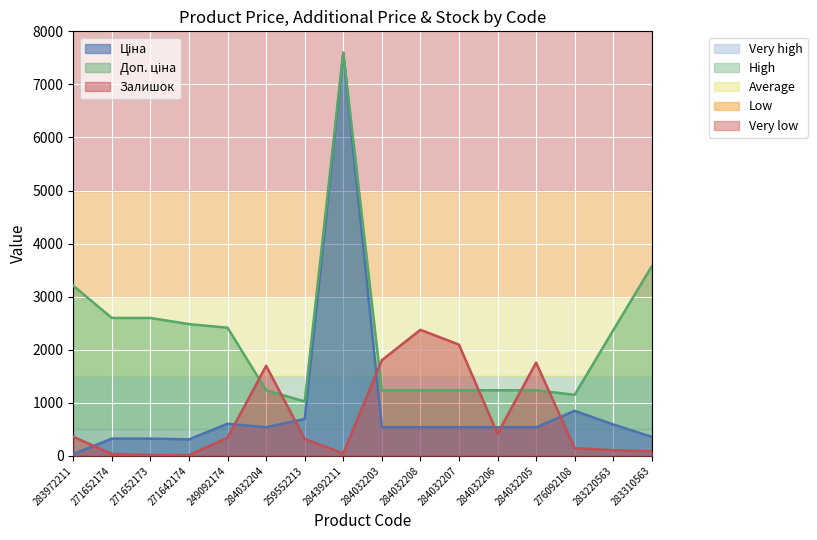

What is the label of the 13th point from the left?

284032205